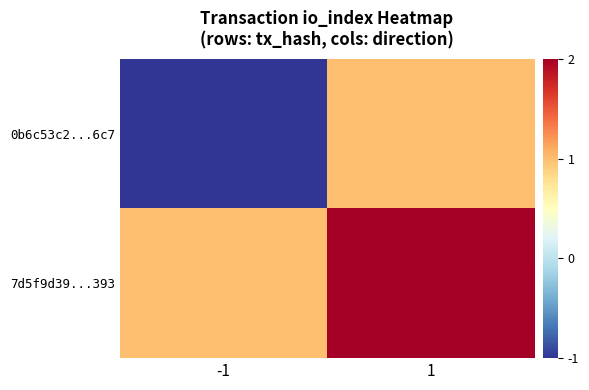

Between -1 and 1, which is larger?

1